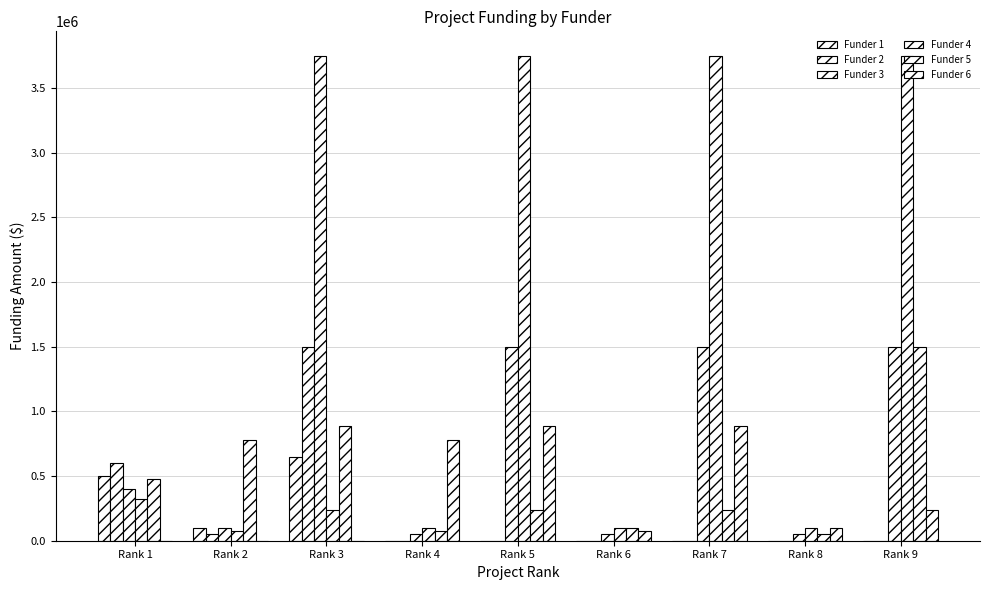

What is the sum of the Funder 6 values at Rank 3 and Rank 5?

890000